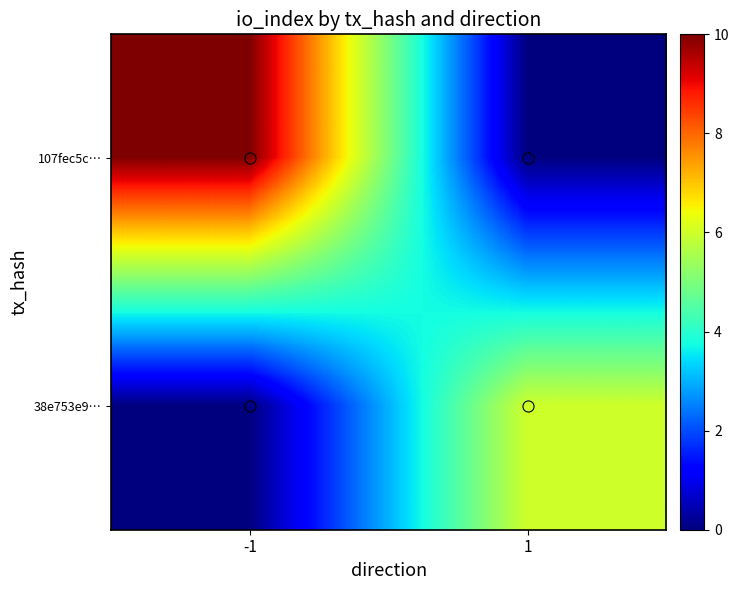

Which label corresponds to the smallest value in the chart?

1